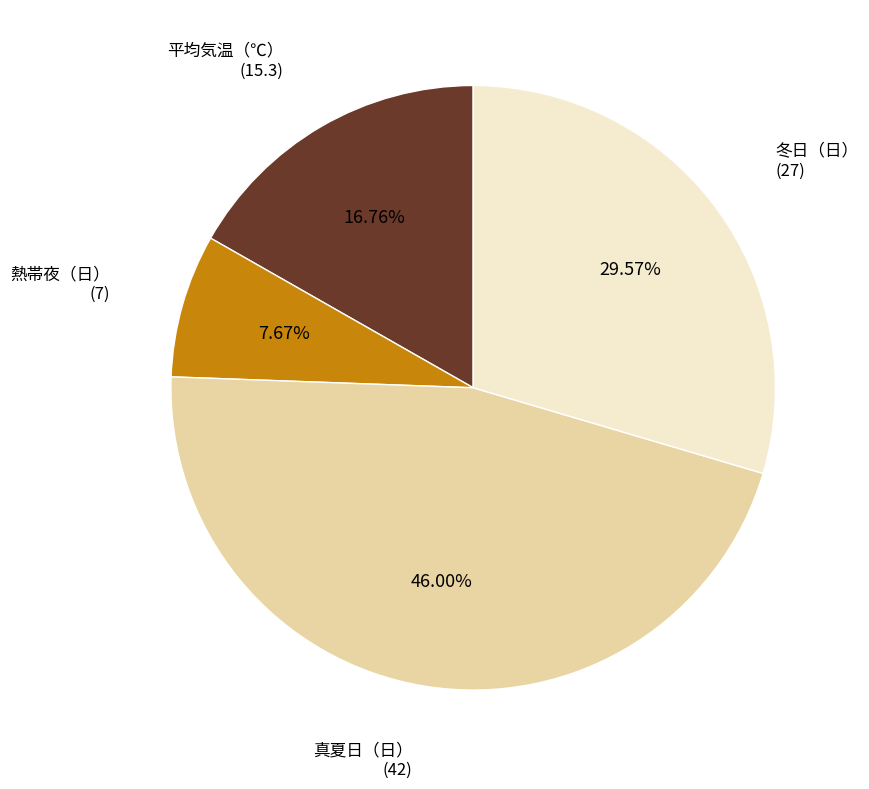

Rank the categories by value from lowest to highest.

熱帯夜（日）, 平均気温（℃）, 冬日（日）, 真夏日（日）